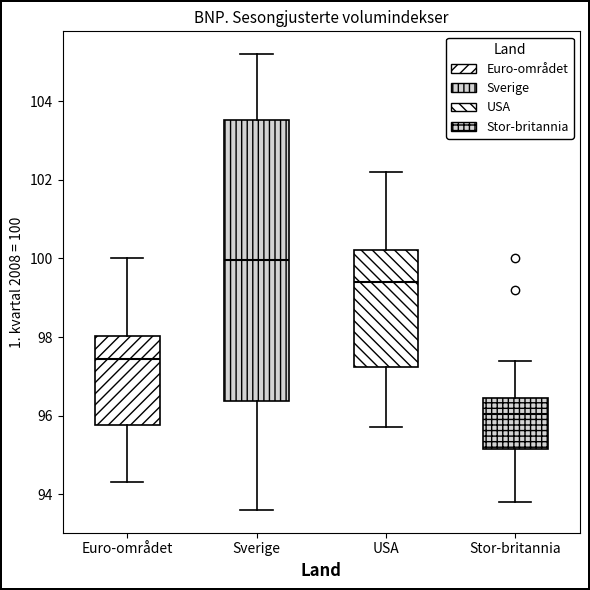

Where does the lower whisker of the box for Sverige end on the y-axis? The values are not printed on the chart, so give them approximately, as read against the axis.

93.6